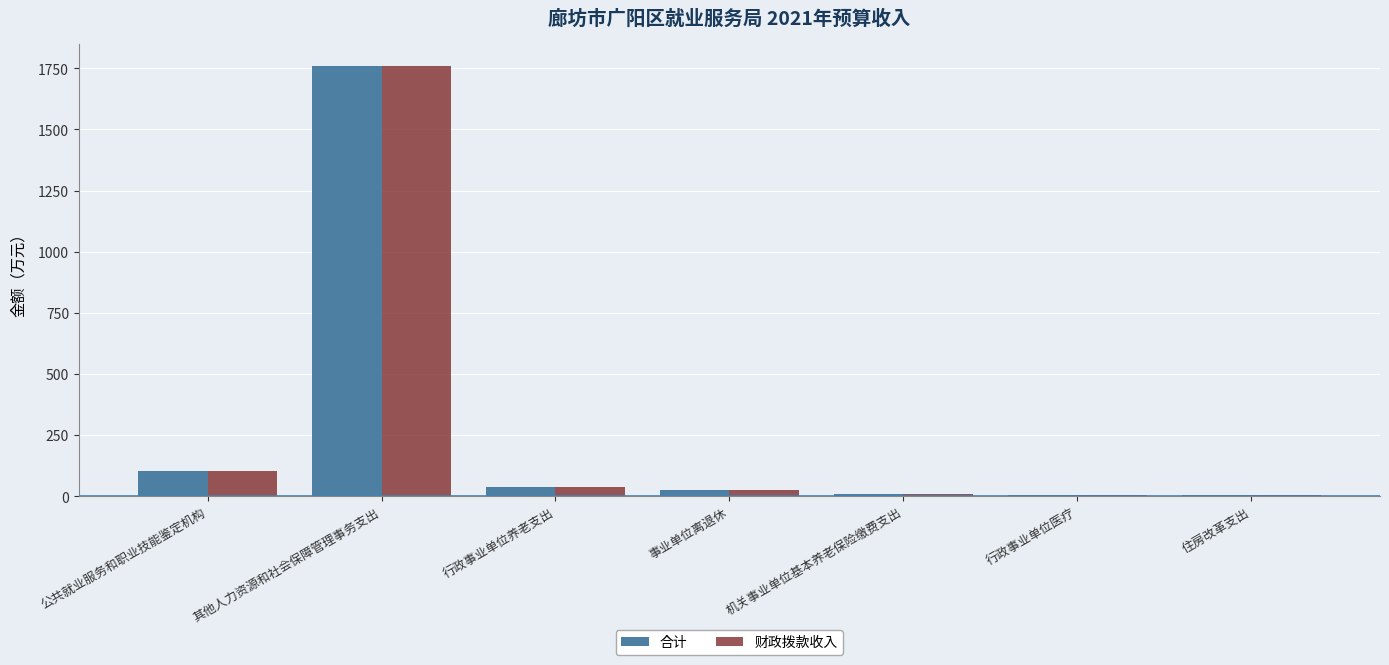

What is the sum of all 合计 values?

1951.5